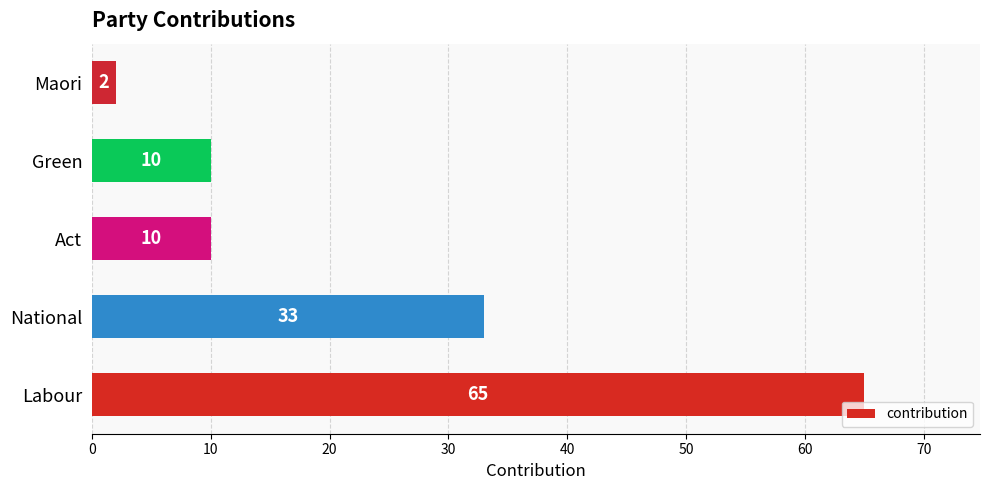

Reading bottom to top, transcribe all the data shown in this chart.

65	33	10	10	2